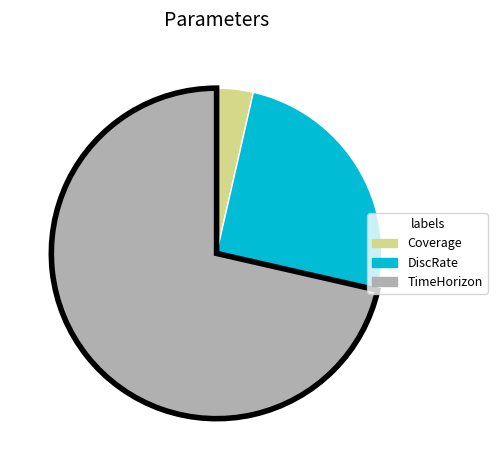

Is it true that Coverage is 4% of the pie?

True